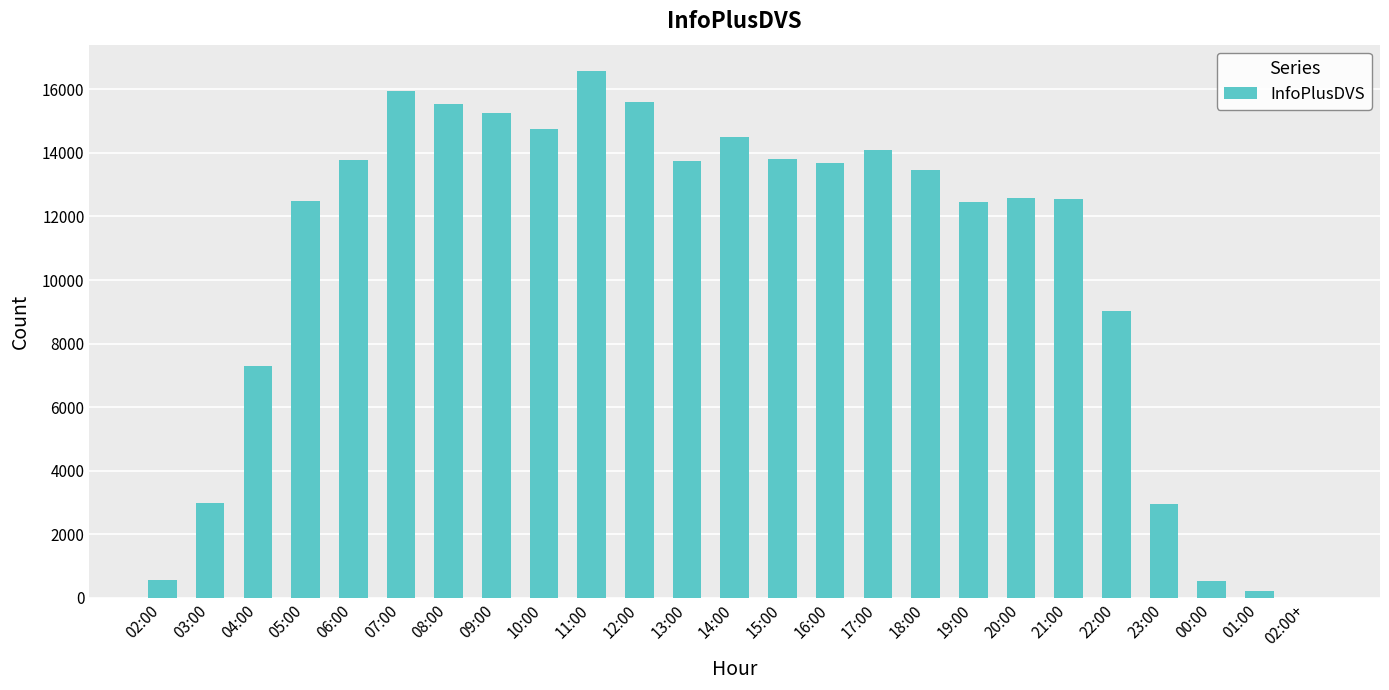

Which category has the highest value across all series?

11:00